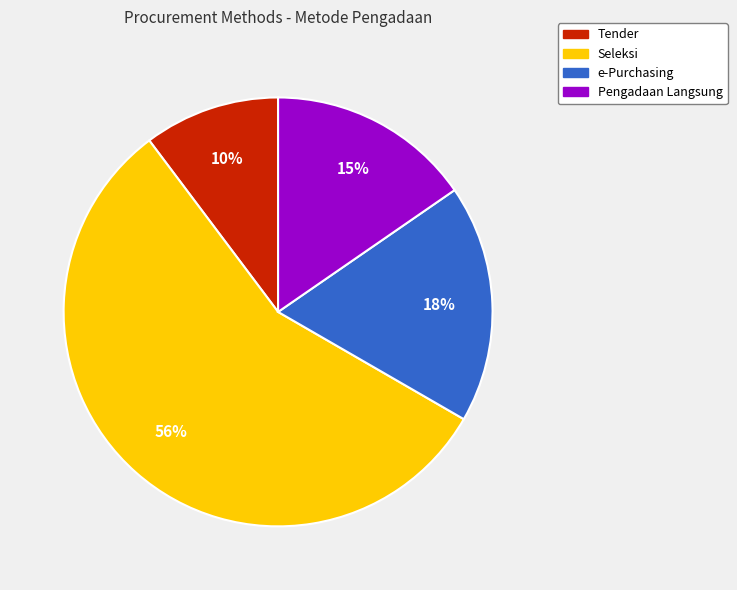

How many slices are in this pie chart?

4